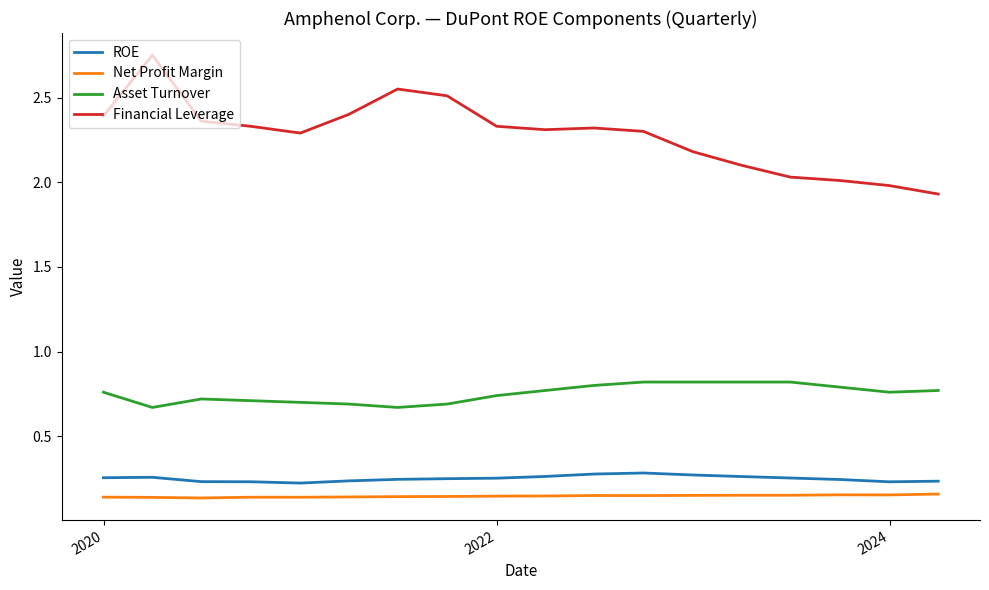

True or false: Net Profit Margin and Asset Turnover intersect in this chart.

False